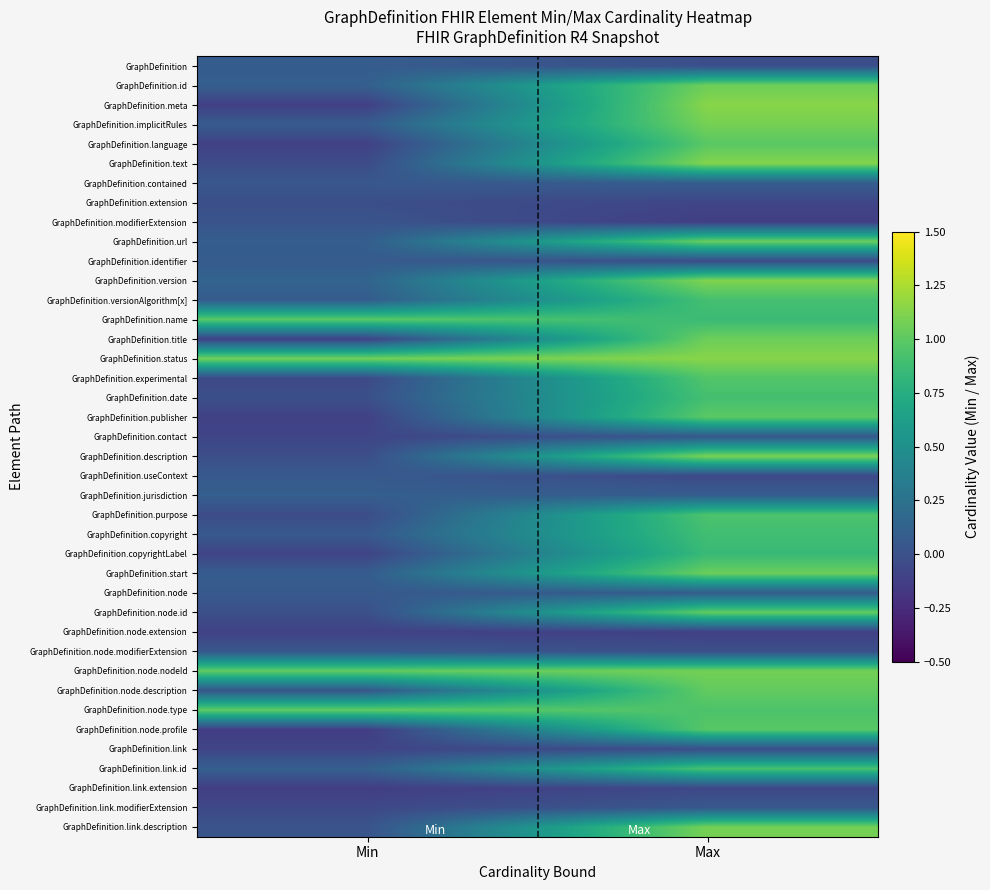

At which category is the sum across all series the highest?

Max